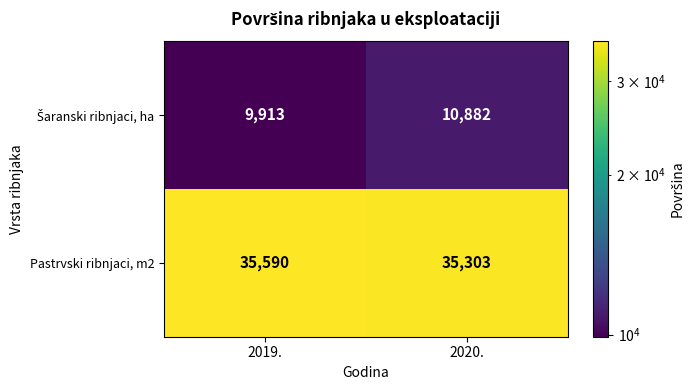

The value of Pastrvski ribnjaci, m2 at 2019. is 35590. True or false?

True